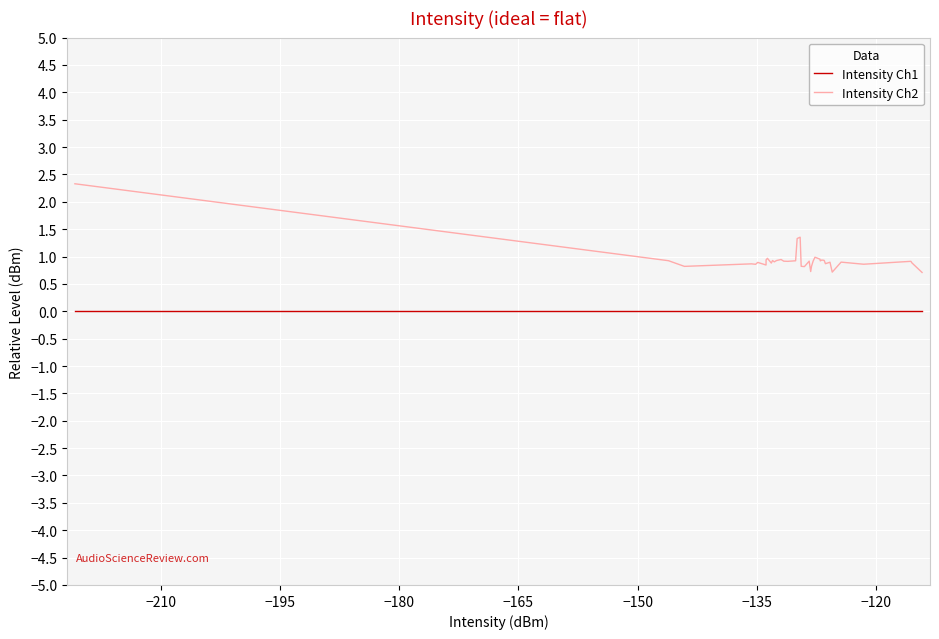

What is the maximum value shown in the chart?

2.3